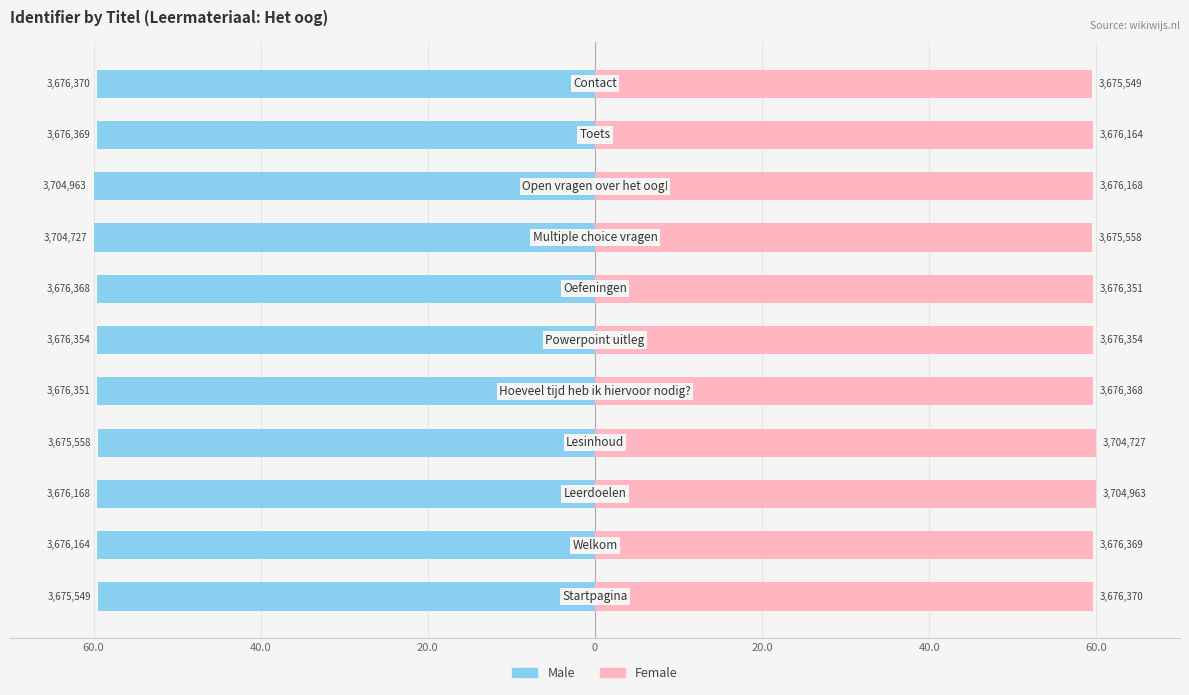

Reading left to right, transcribe all the data shown in this chart.

Male: -59.5	-59.5	-59.5	-59.5	-59.5	-59.5	-59.5	-60.0	-60.0	-59.5	-59.5
Female: 59.5	59.5	60.0	60.0	59.5	59.5	59.5	59.5	59.5	59.5	59.5